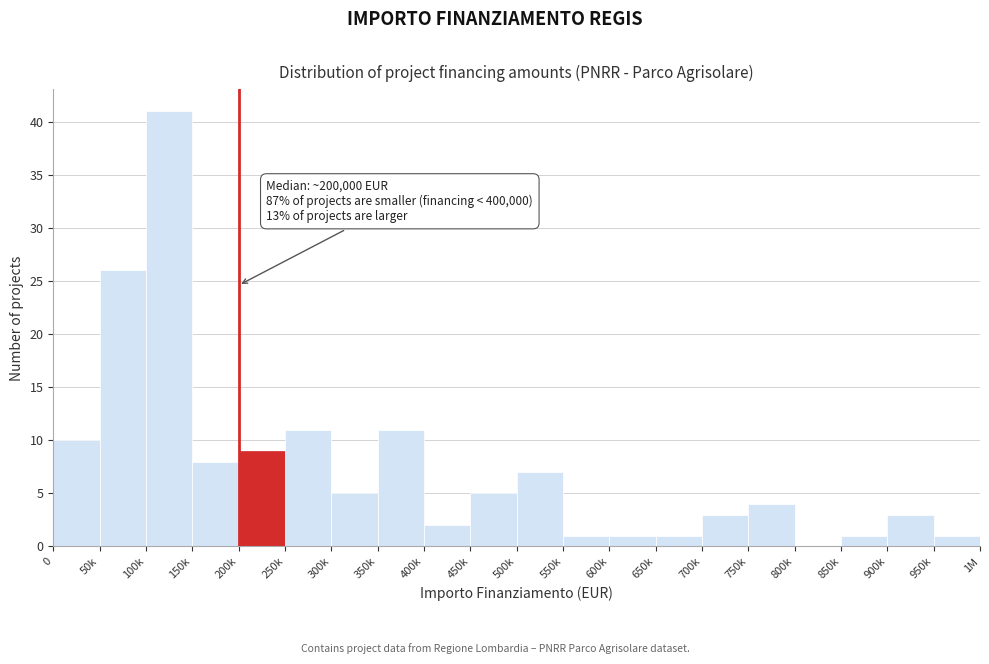

Reading left to right, extract all data points from this chart.

0=10	50k=26	100k=41	150k=8	200k=9	250k=11	300k=5	350k=11	400k=2	450k=5	500k=7	550k=1	600k=1	650k=1	700k=3	750k=4	800k=0	850k=1	900k=3	950k=1